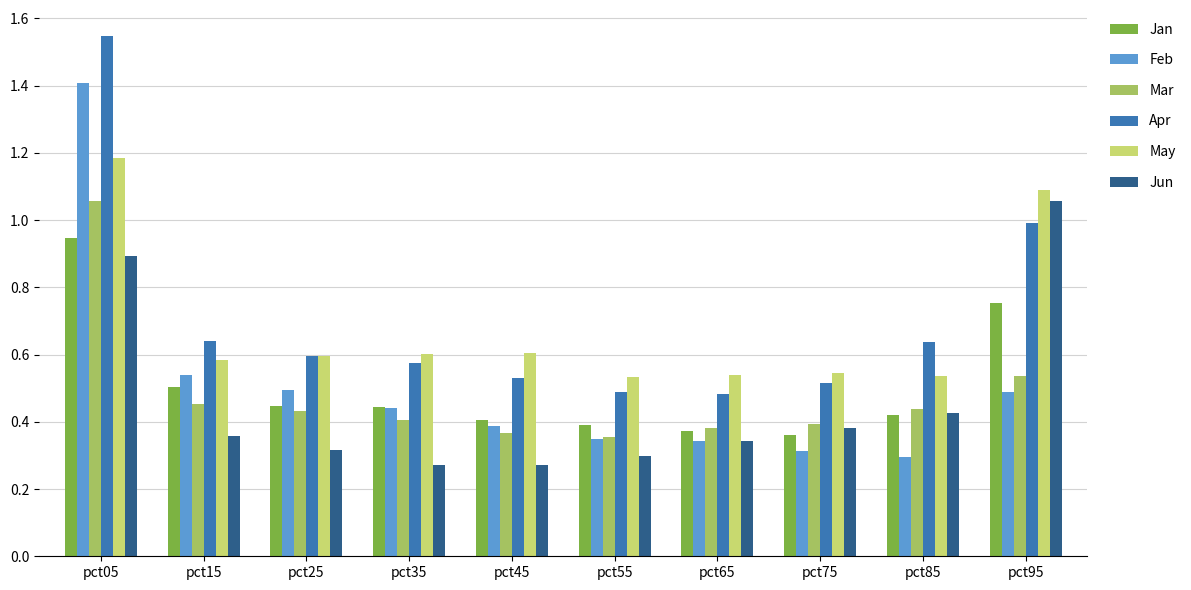

At which label does Apr reach its peak?

pct05